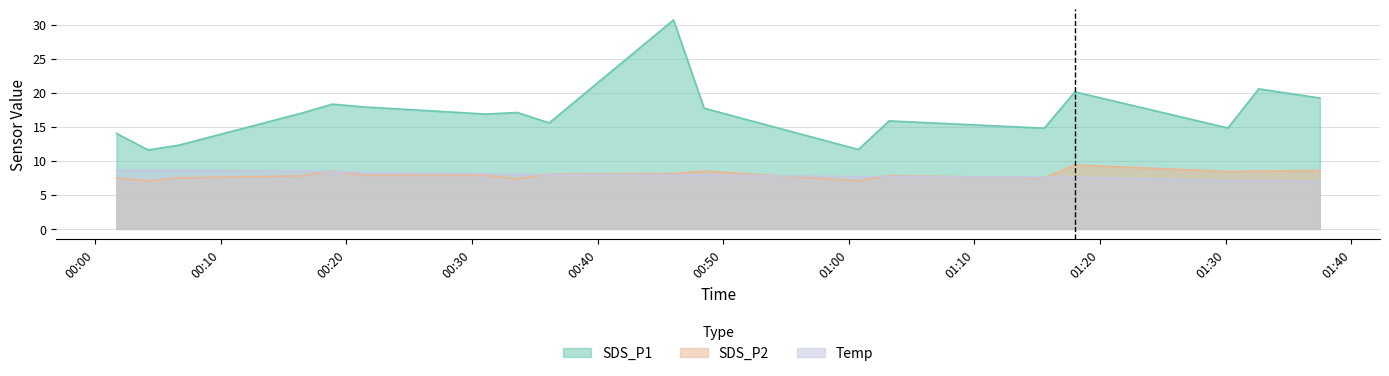

Which series has the largest total across all categories?

SDS_P1